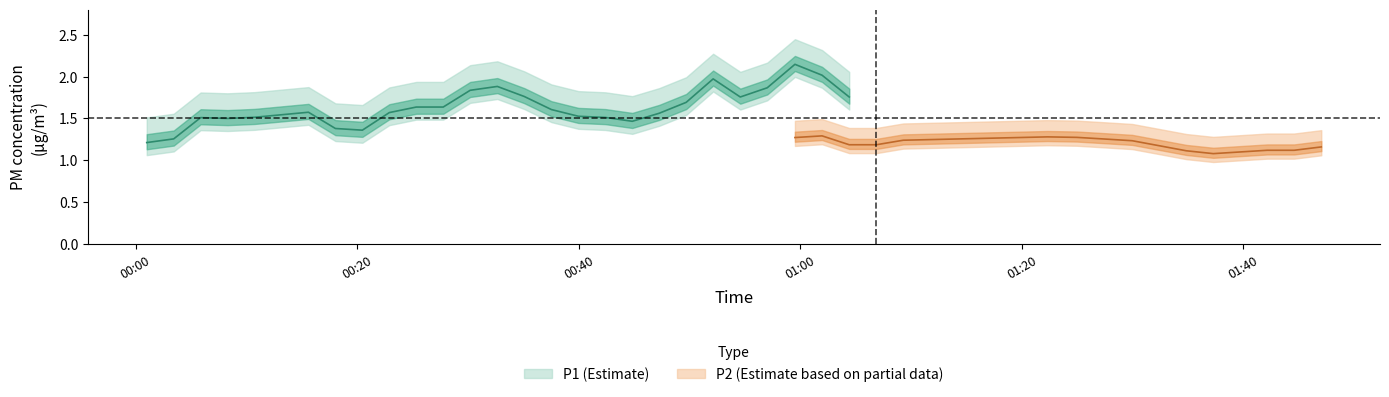

Count the number of data series in this chart.

2